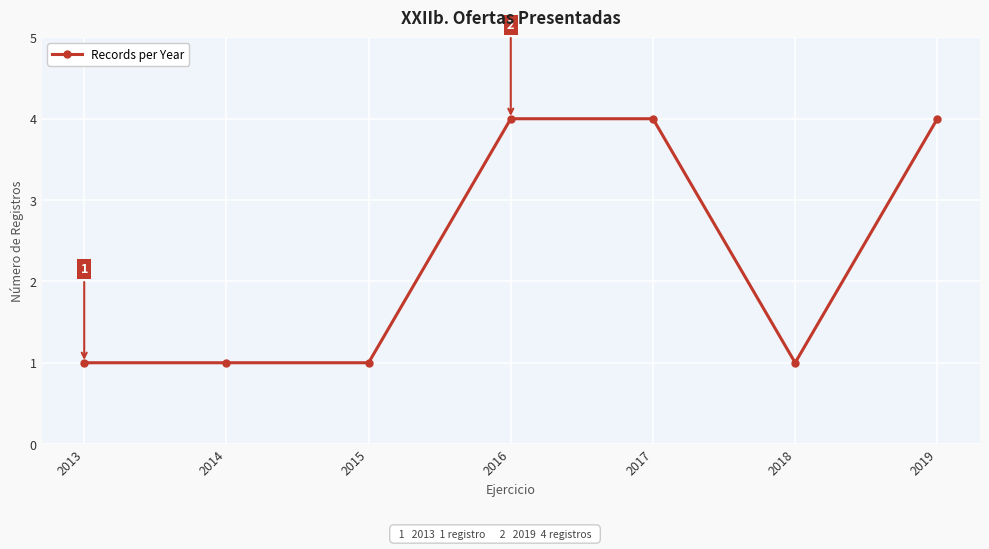

What is the maximum value shown in the chart?

4